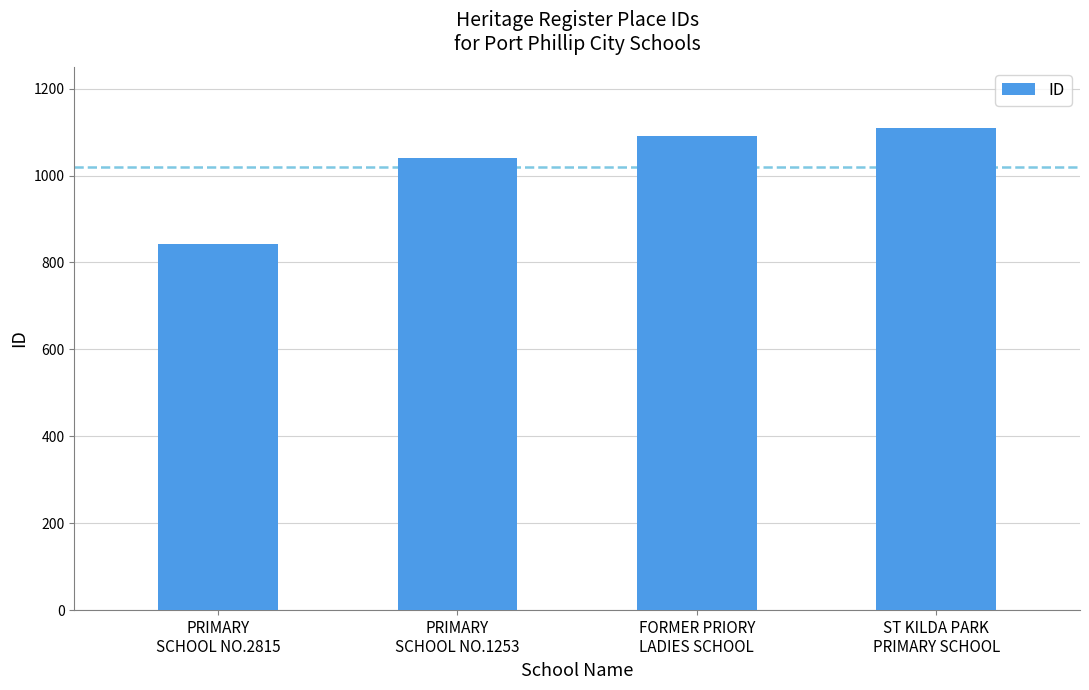

What is the sum of all values?

4082